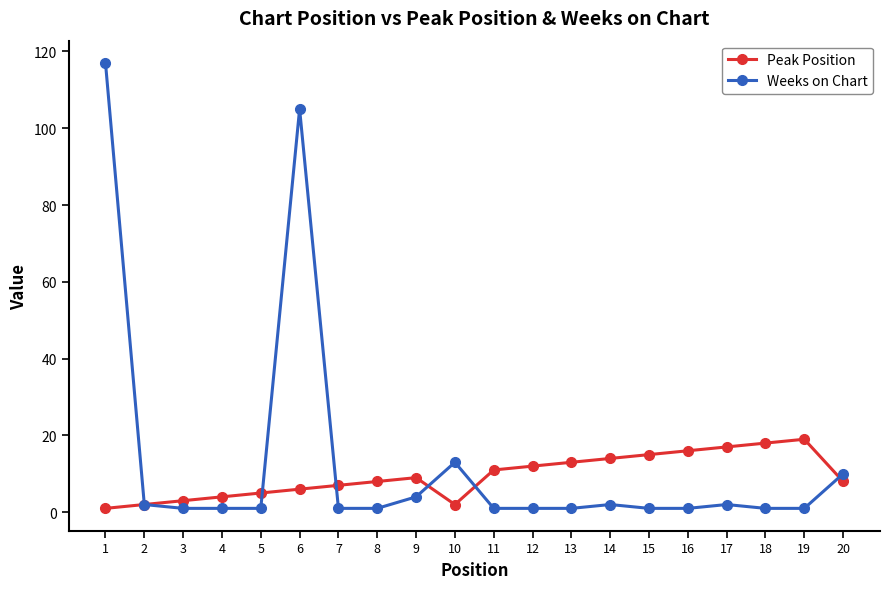

Which series has the largest range (max minus min)?

Weeks on Chart